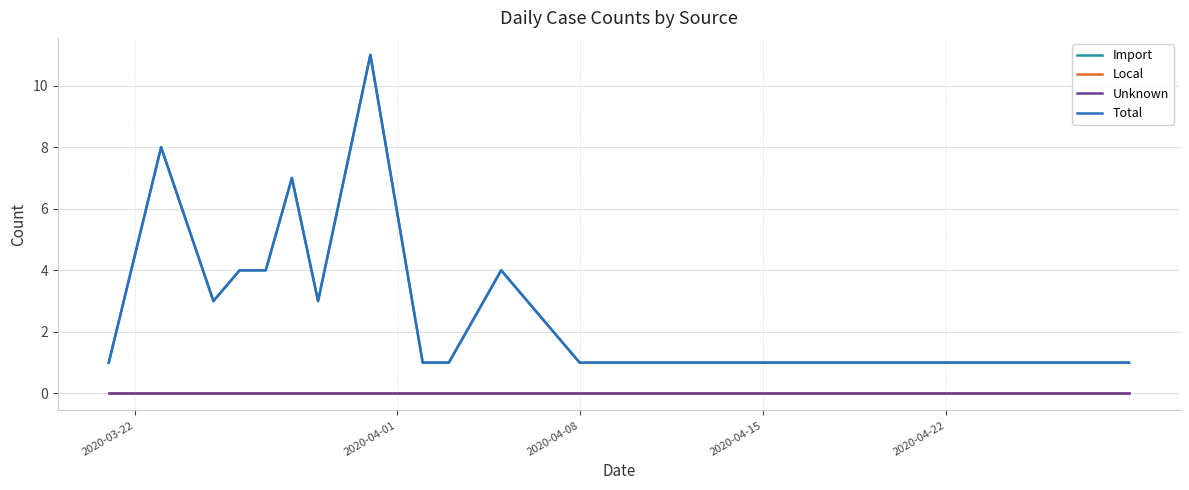

Does the chart display data point markers on the line(s)?

No